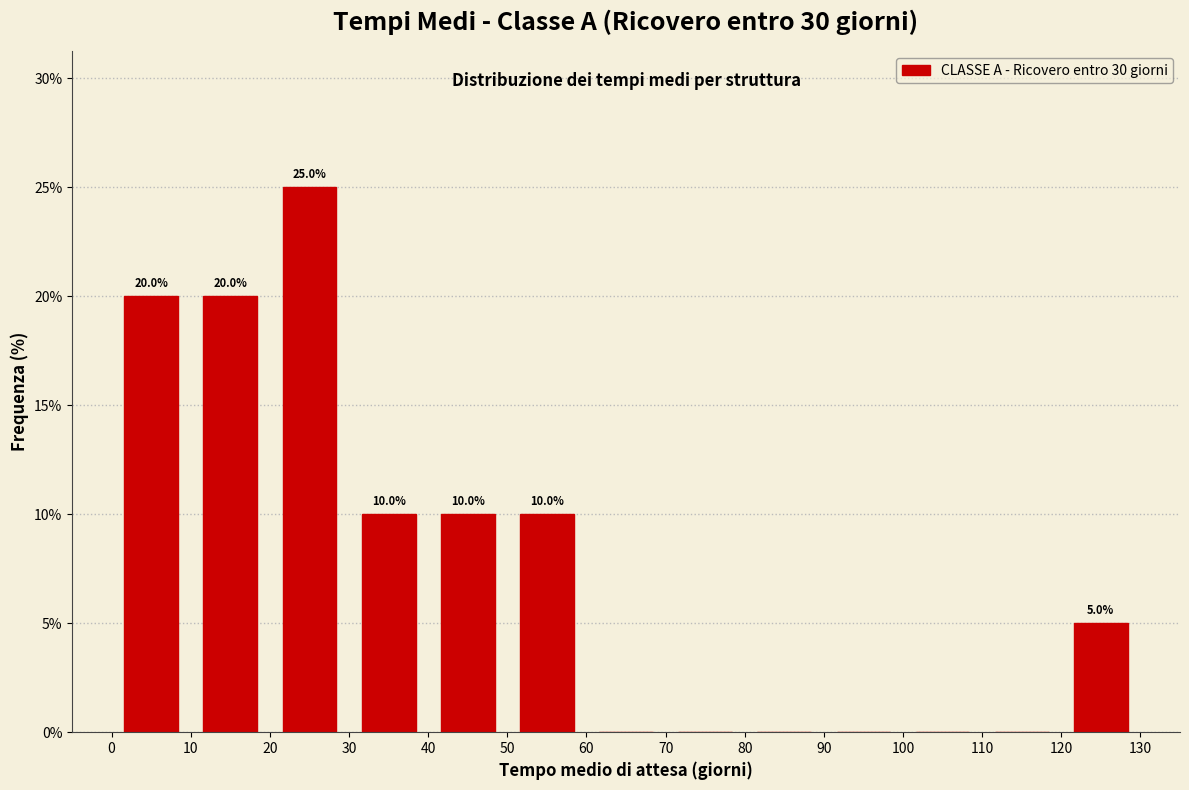

Over which range of the x-axis is the bar tallest?

20 to 30